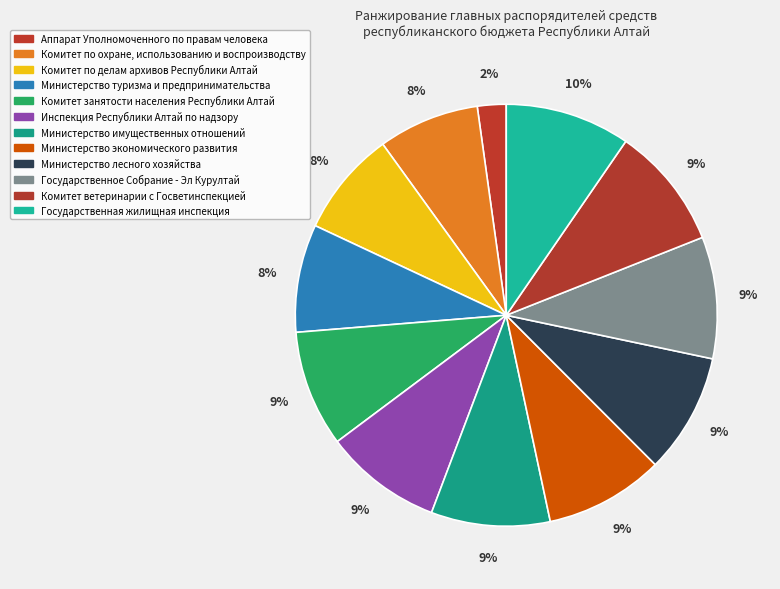

What percentage is the Комитет по делам архивов Республики Алтай slice, to the nearest percent?

8%